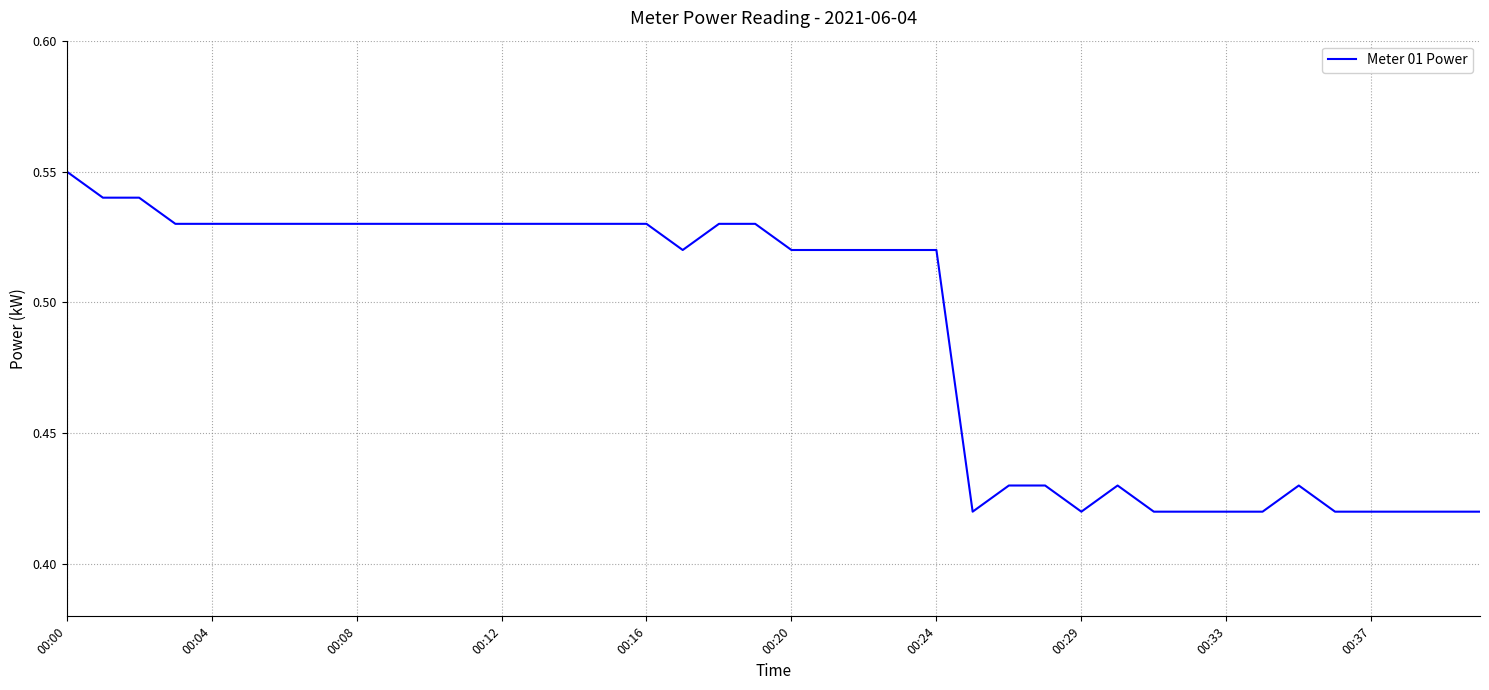

How many lines are shown in the chart?

1